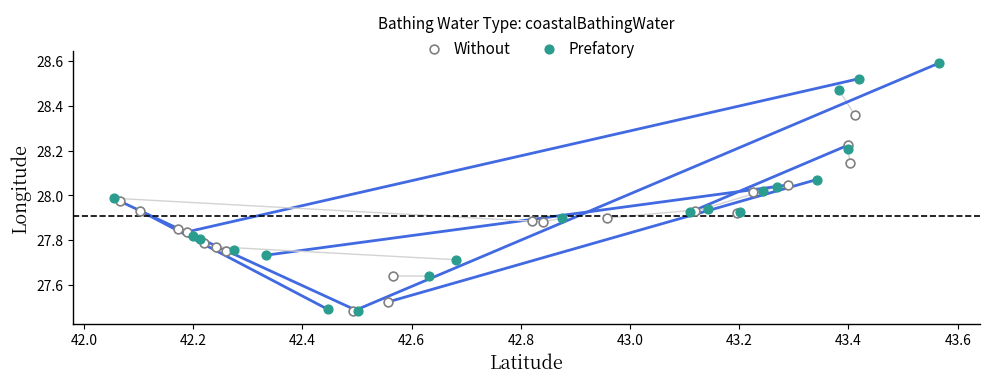

Which series contains the highest Y value?

Prefatory